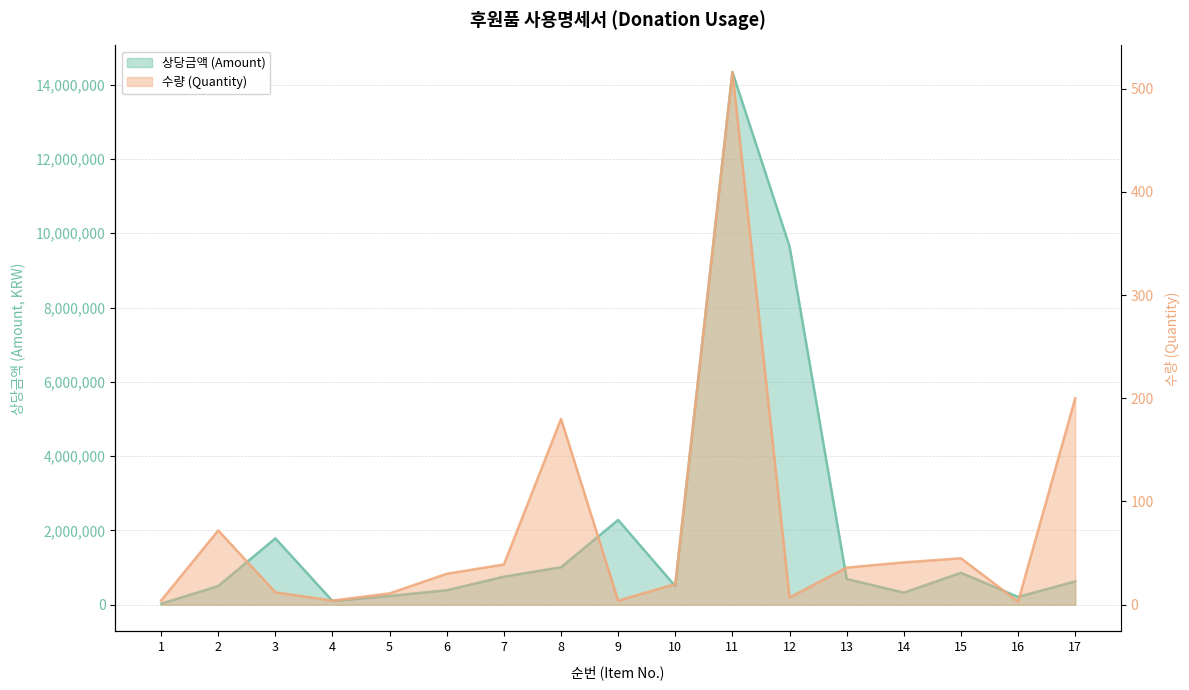

Where does the 상당금액 (Amount) series first go above 629600?

3